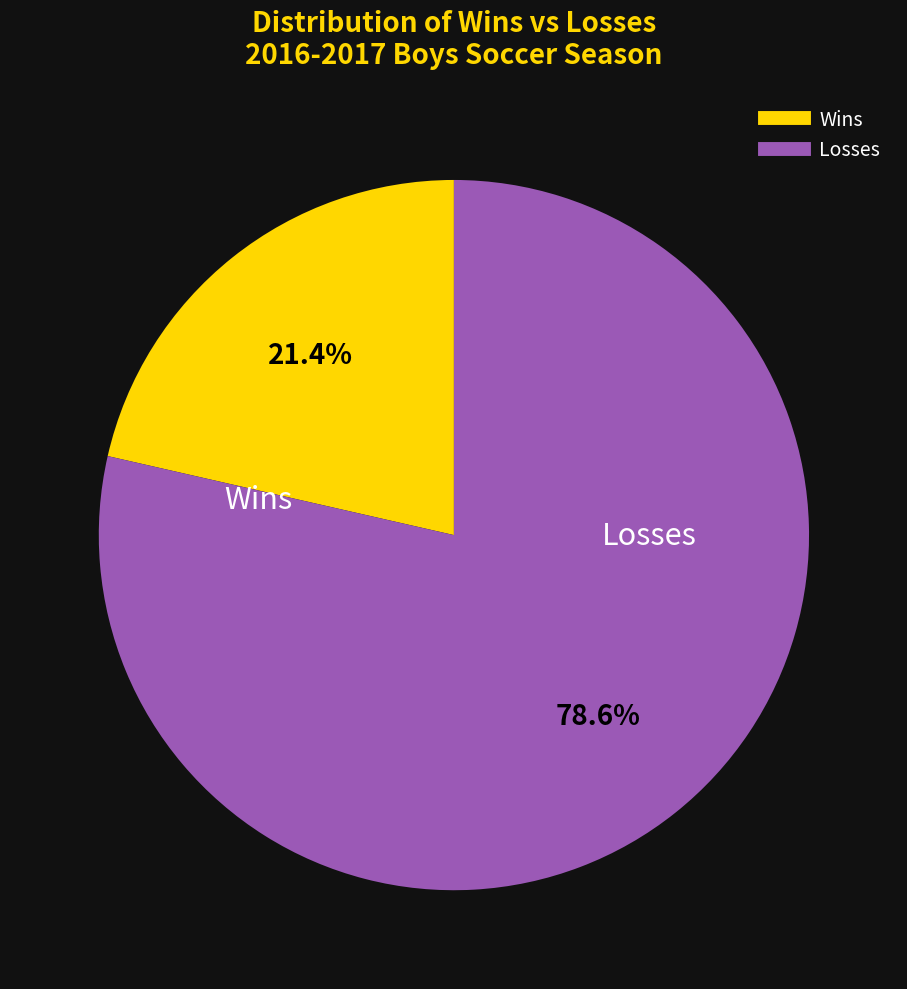

Rank the categories by value from lowest to highest.

Wins, Losses